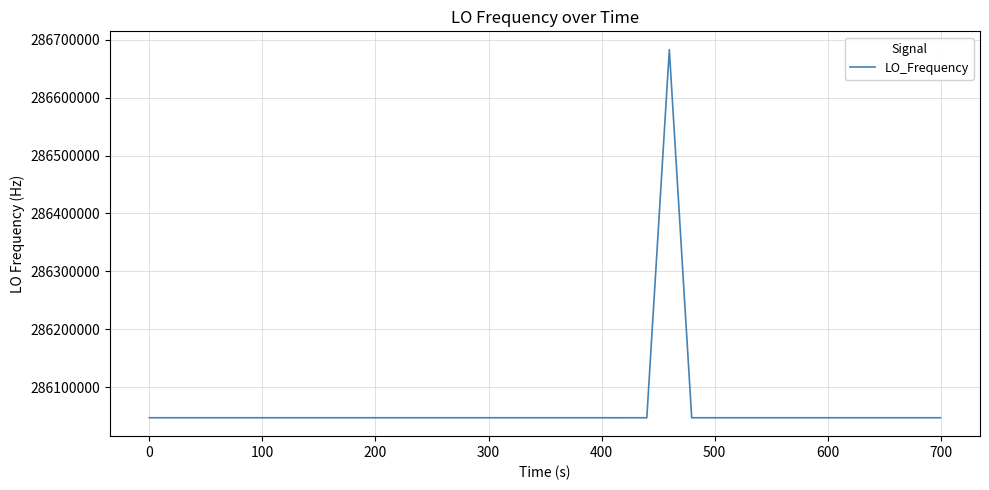

What is the difference between the maximum and minimum values?

635708.3